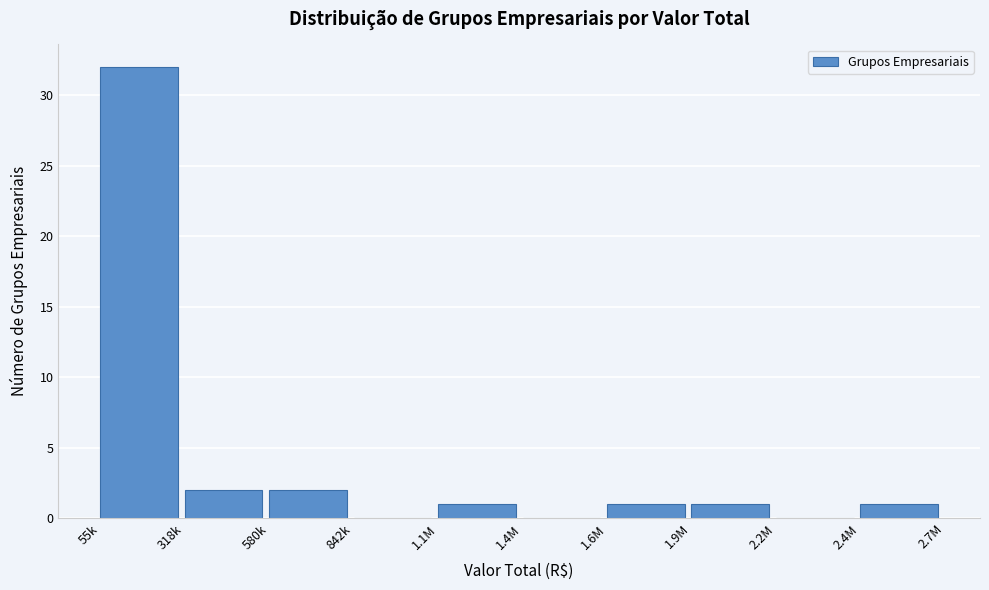

Reading right to left, extract all data points from this chart.

2.4M=1	2.2M=0	1.9M=1	1.6M=1	1.4M=0	1.1M=1	842k=0	580k=2	318k=2	55k=32